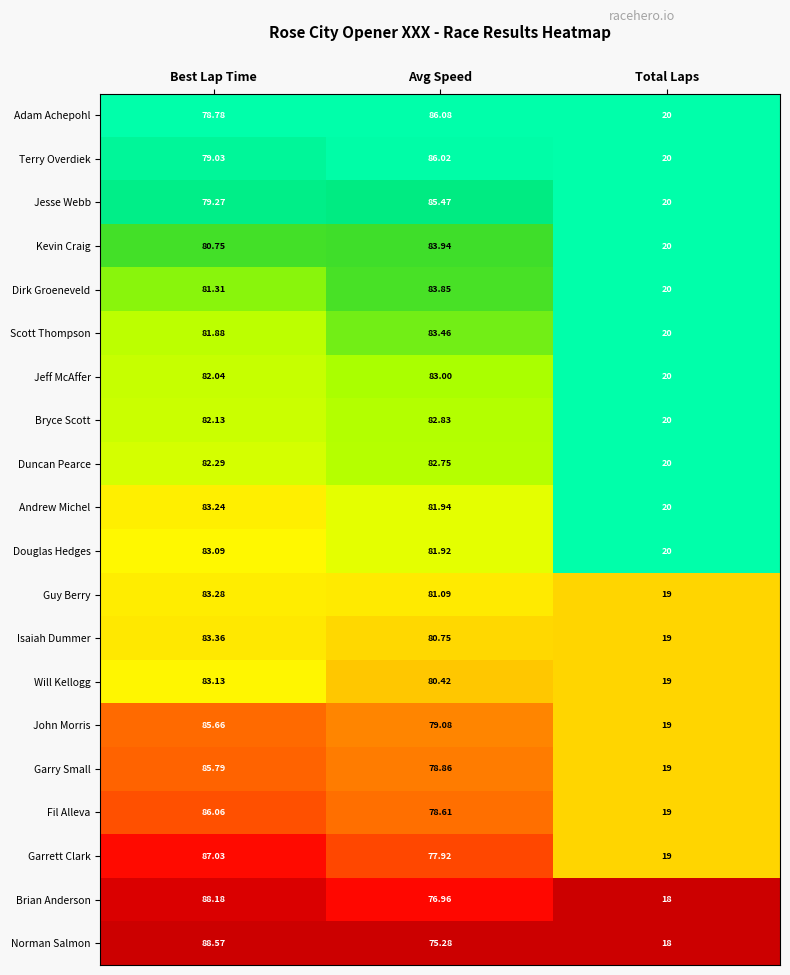

At Avg Speed, list the series in order from smallest to largest.

Norman Salmon, Brian Anderson, Garrett Clark, Fil Alleva, Garry Small, John Morris, Will Kellogg, Isaiah Dummer, Guy Berry, Douglas Hedges, Andrew Michel, Duncan Pearce, Bryce Scott, Jeff McAffer, Scott Thompson, Dirk Groeneveld, Kevin Craig, Jesse Webb, Terry Overdiek, Adam Achepohl